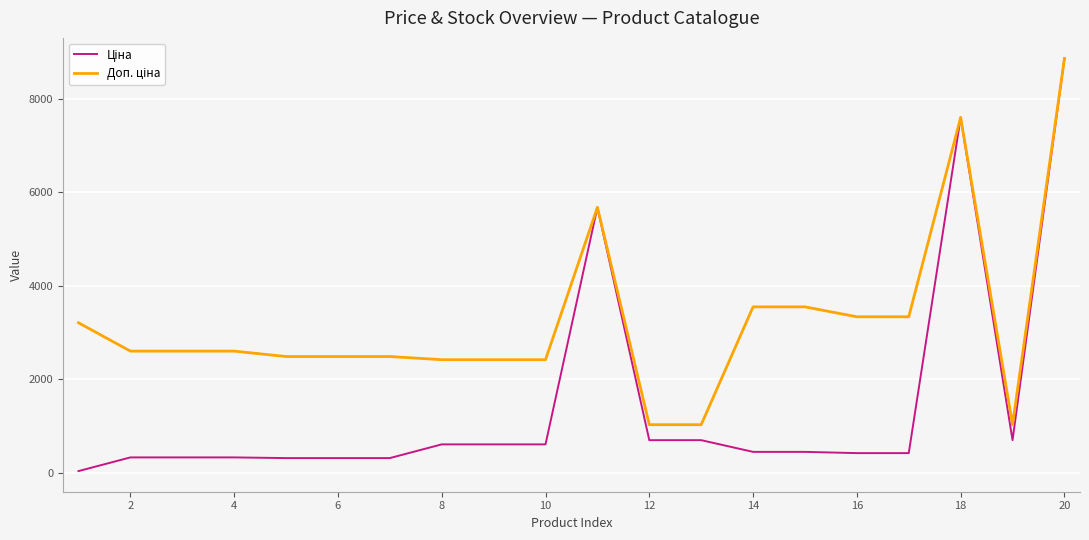

What is the maximum value shown in the chart?

8856.7